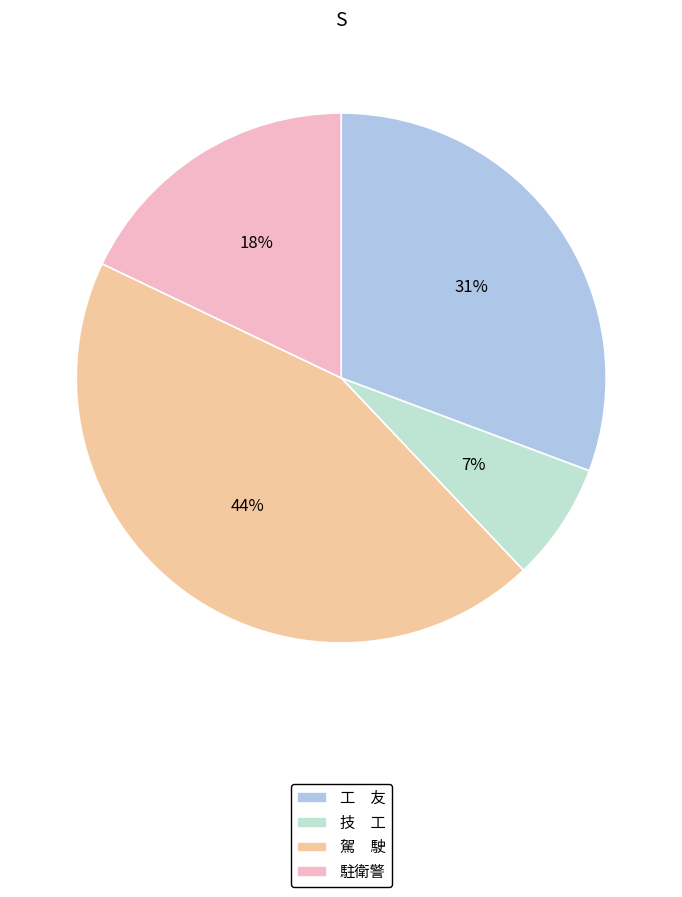

Do 技 工 and 駐衛警 together represent more than half of the pie?

No